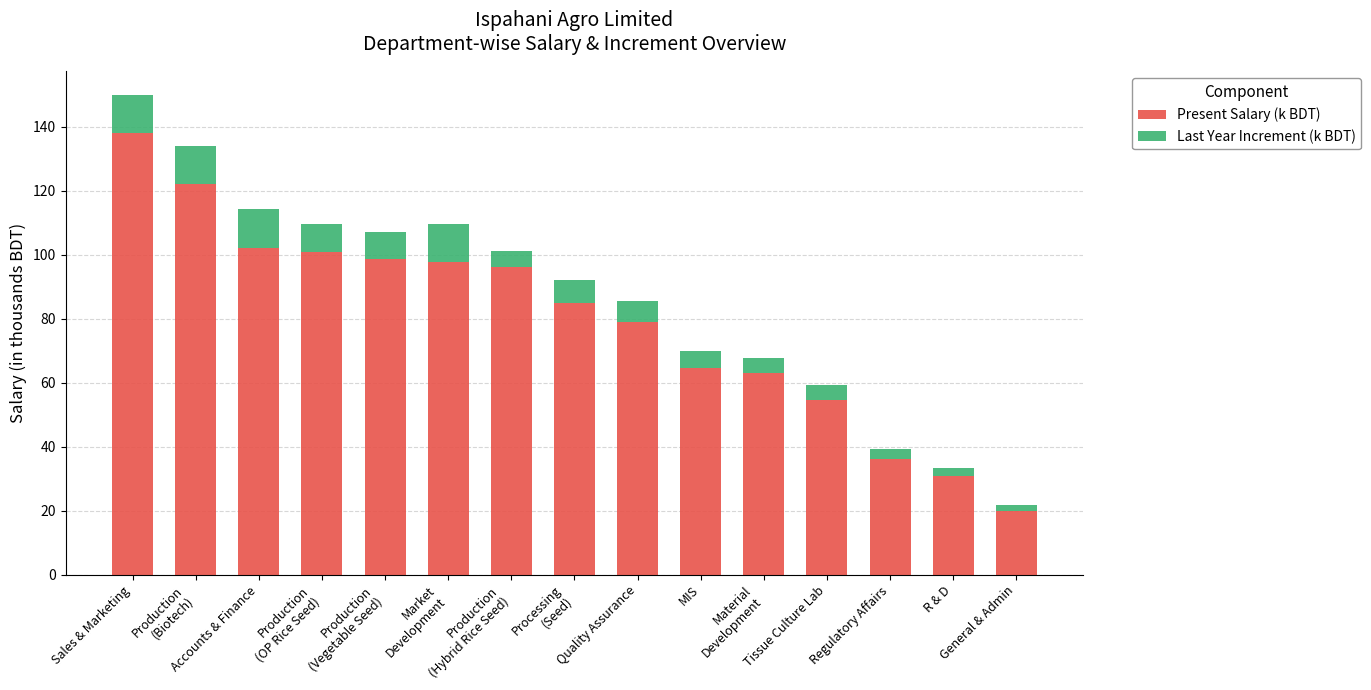

What is the highest value of the Present Salary (k BDT) series?

137.9